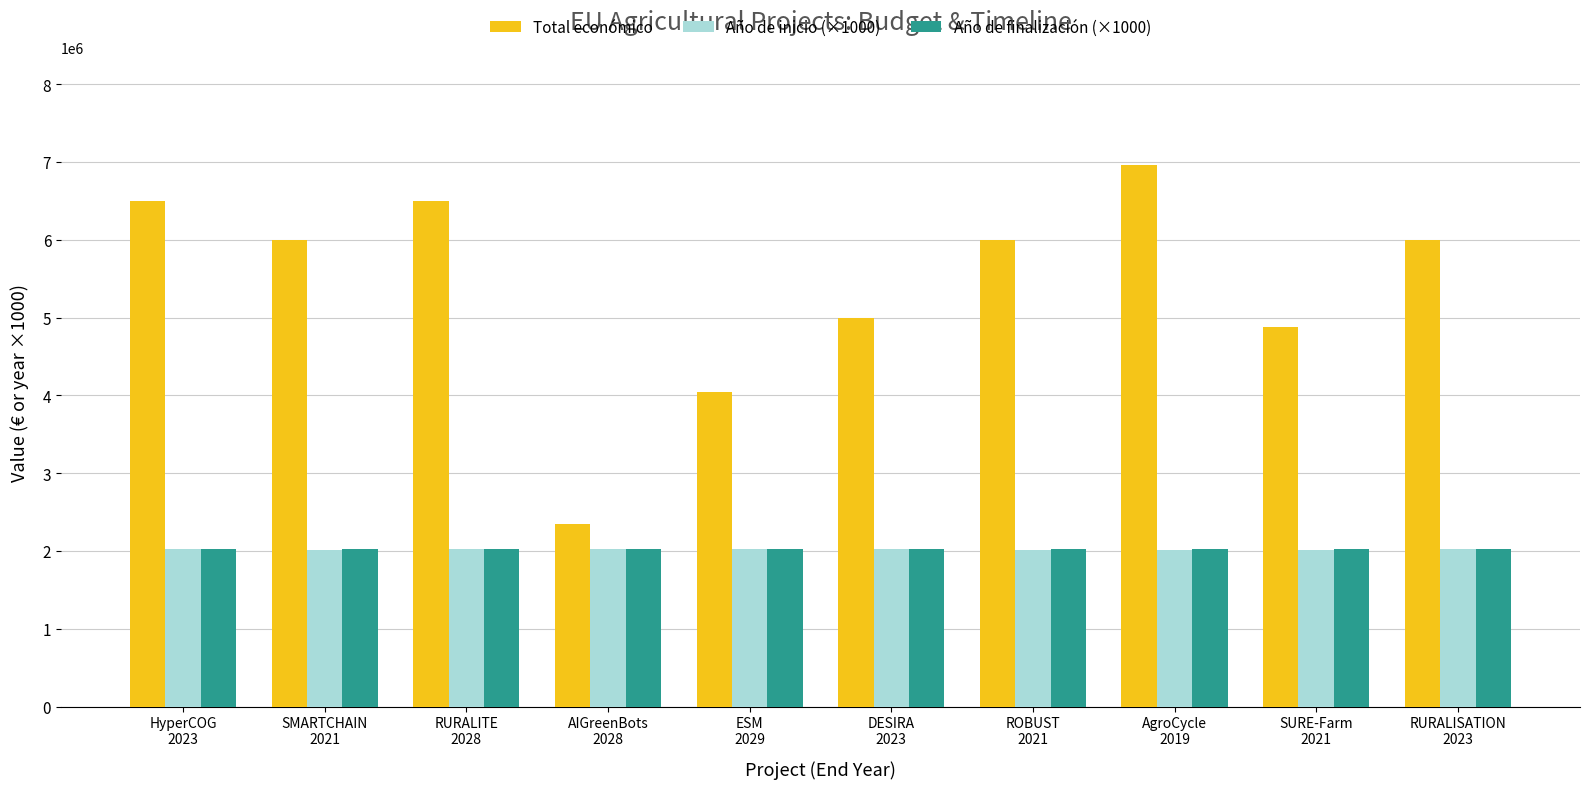

What is the minimum value for Año de inicio (×1000)?

2016000